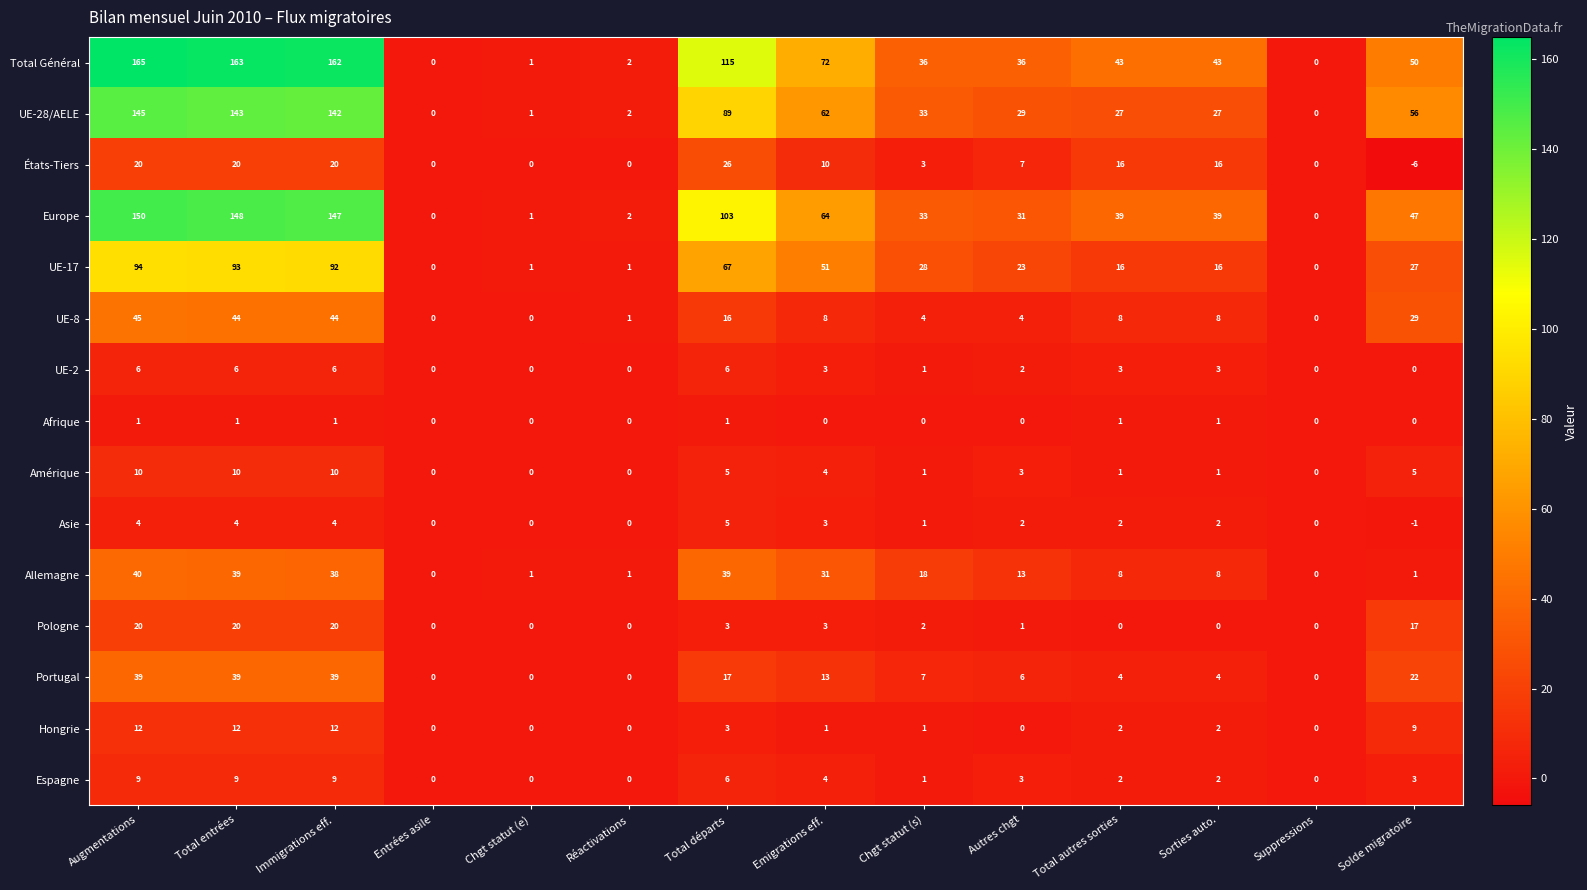

What is the difference between the highest and lowest values at Total autres sorties?

43